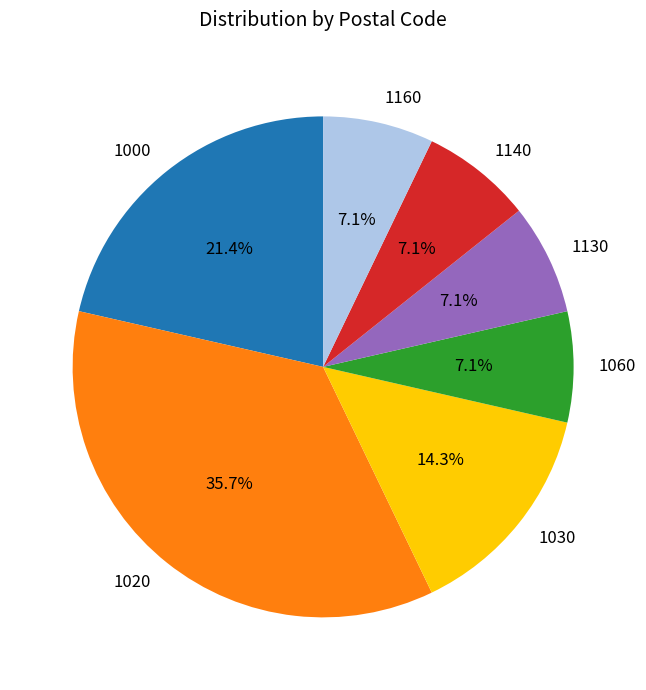

Is it true that 1160 is 7% of the pie?

True